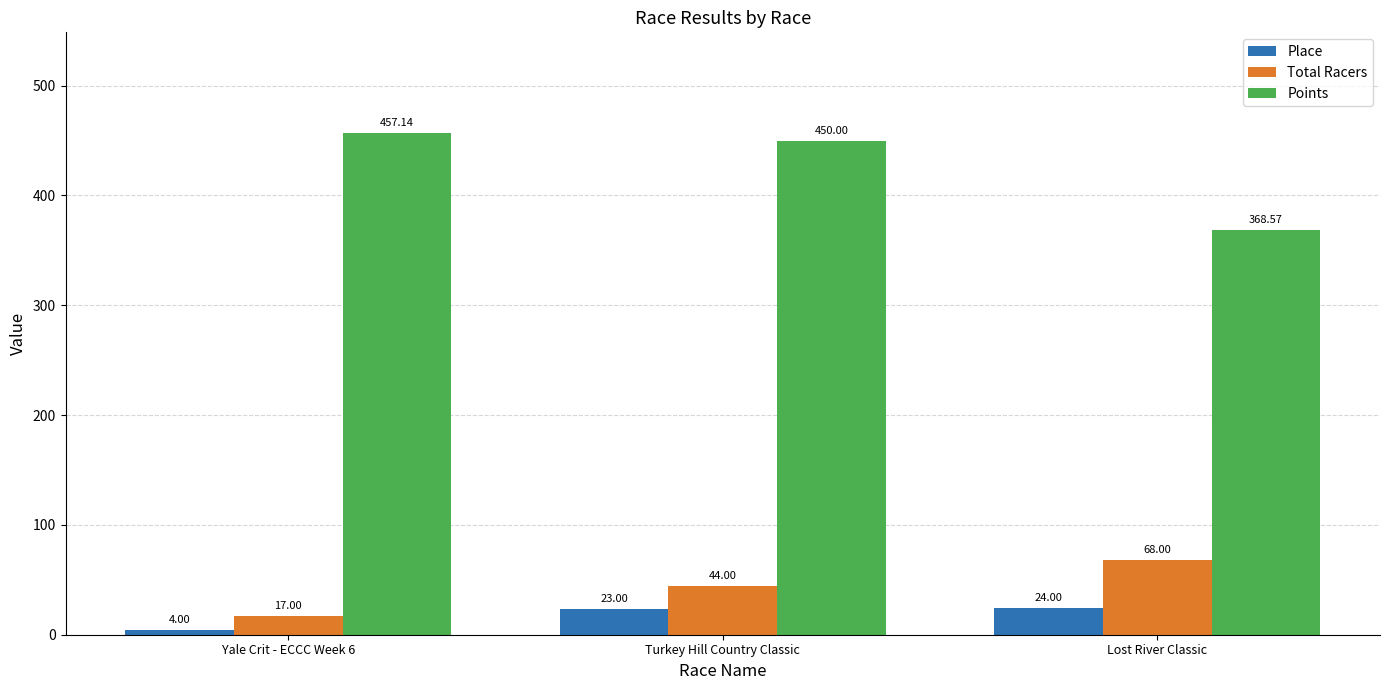

Rank the categories by Place value from highest to lowest.

Lost River Classic, Turkey Hill Country Classic, Yale Crit - ECCC Week 6